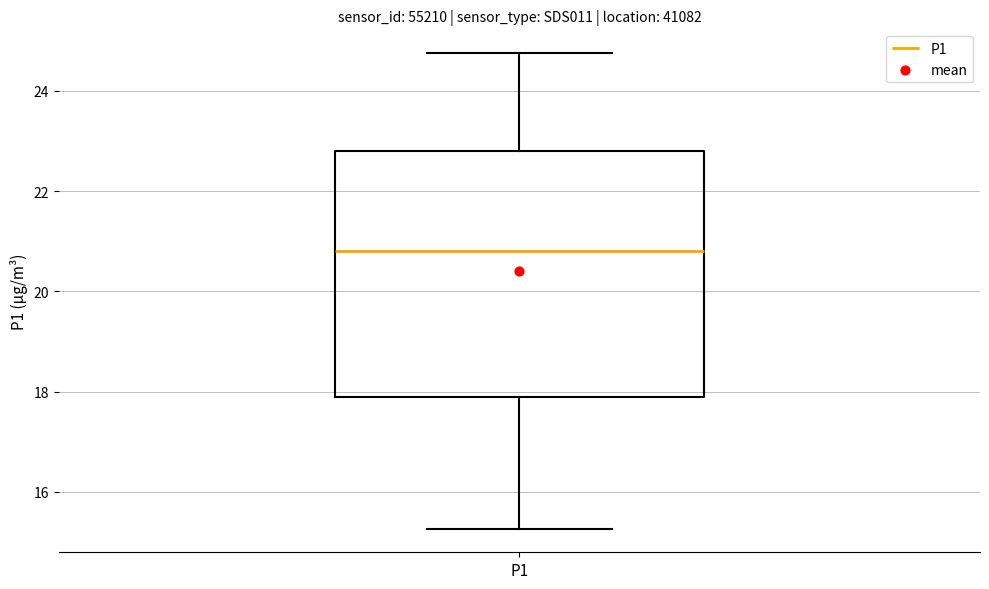

Transcribe this box plot: give where the median line is, the range the box spans, and where the two whiskers end, as read against the y-axis. The values are not printed on the chart, so give them approximately, as read against the axis.

median 20.8, box 17.8 to 22.8, whiskers 15.2 to 24.8